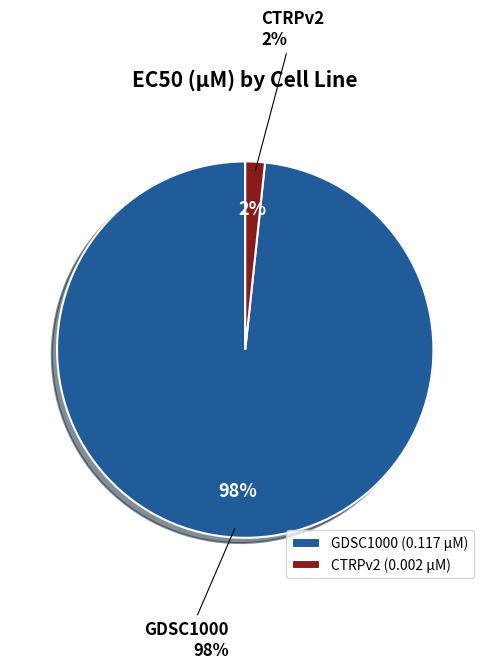

True or false: CTRPv2 accounts for 8% of the total.

False